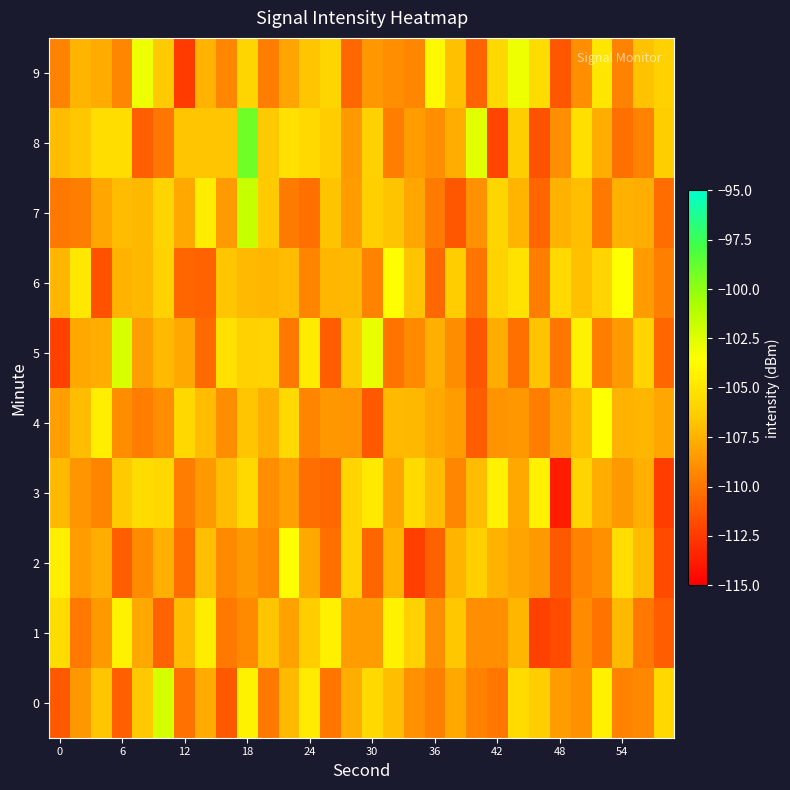

What is the maximum value shown in the chart?

-99.1